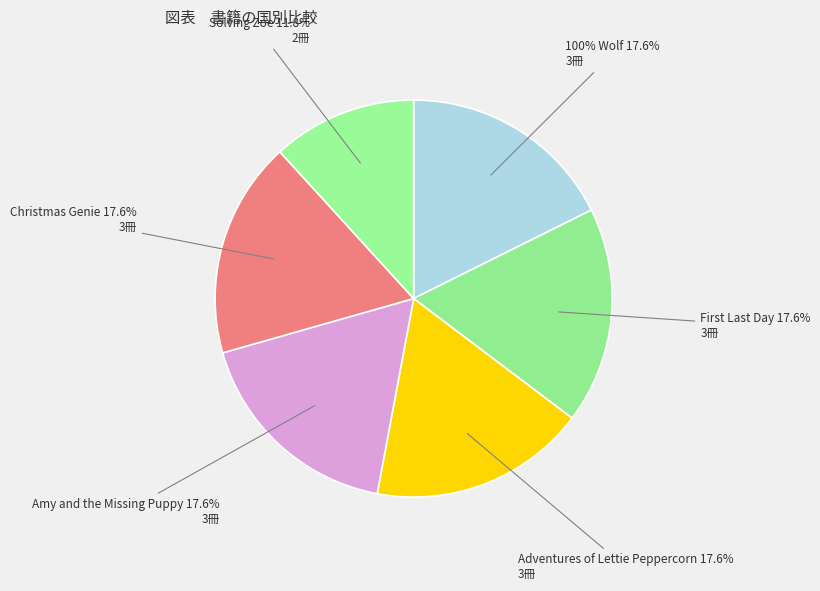

To the nearest percent, what percentage of the pie is 100% Wolf?

18%